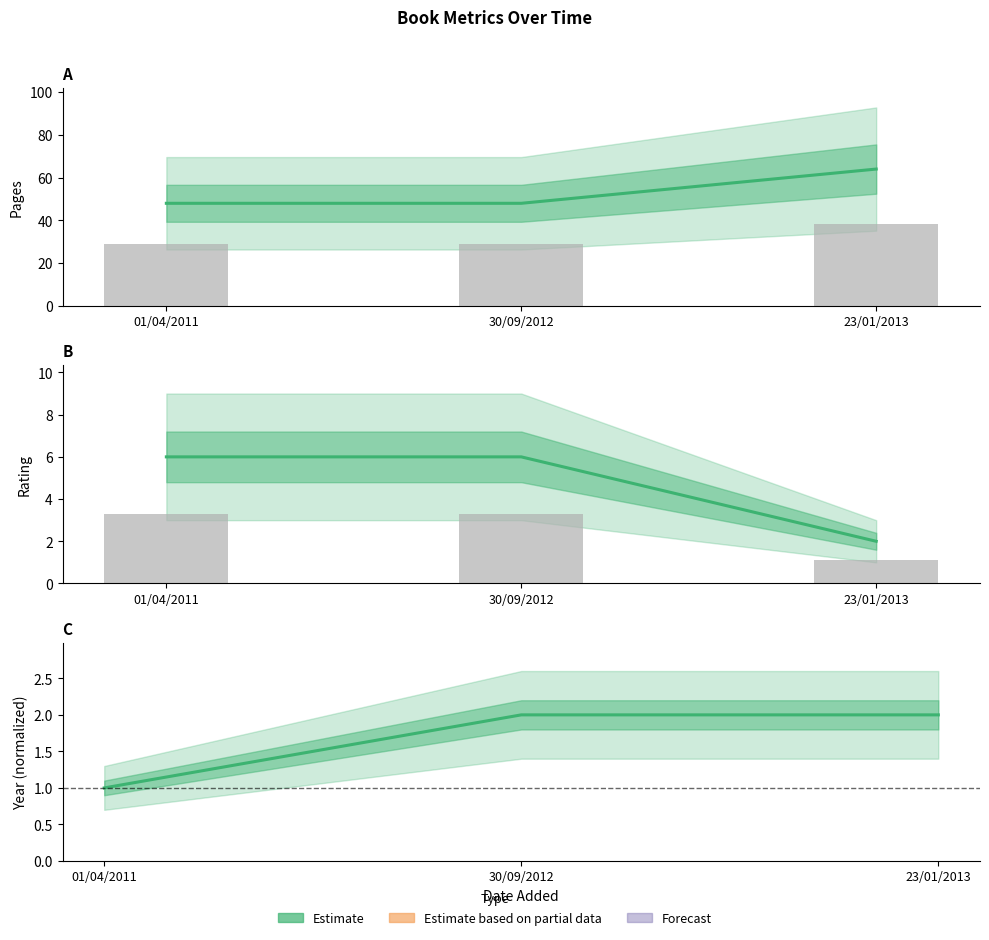

Rank the series at 01/04/2011 from highest to lowest value.

pages (Estimate), rating (Estimate), year (Estimate)